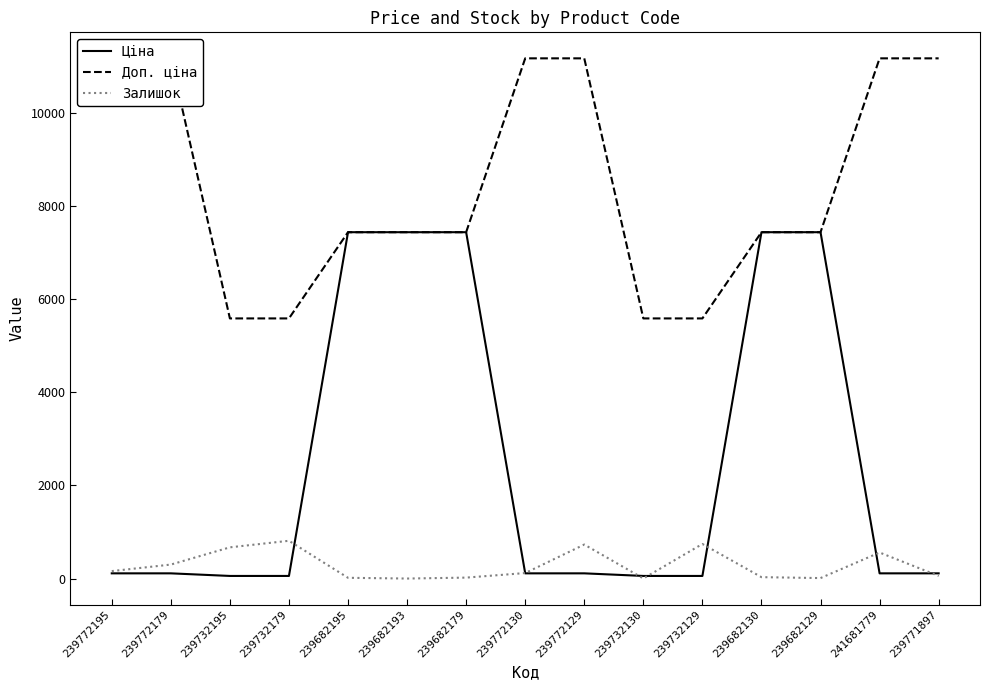

Between which two adjacent categories do Залишок and Ціна first intersect?

239732179 and 239682195